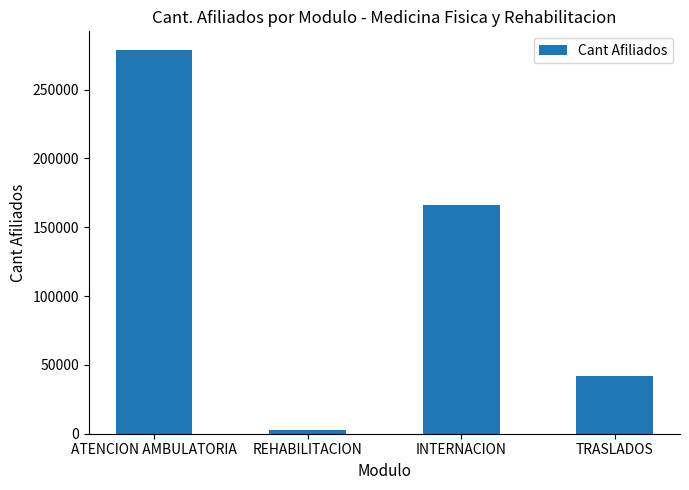

What is the difference between the second highest and minimum values?

163970